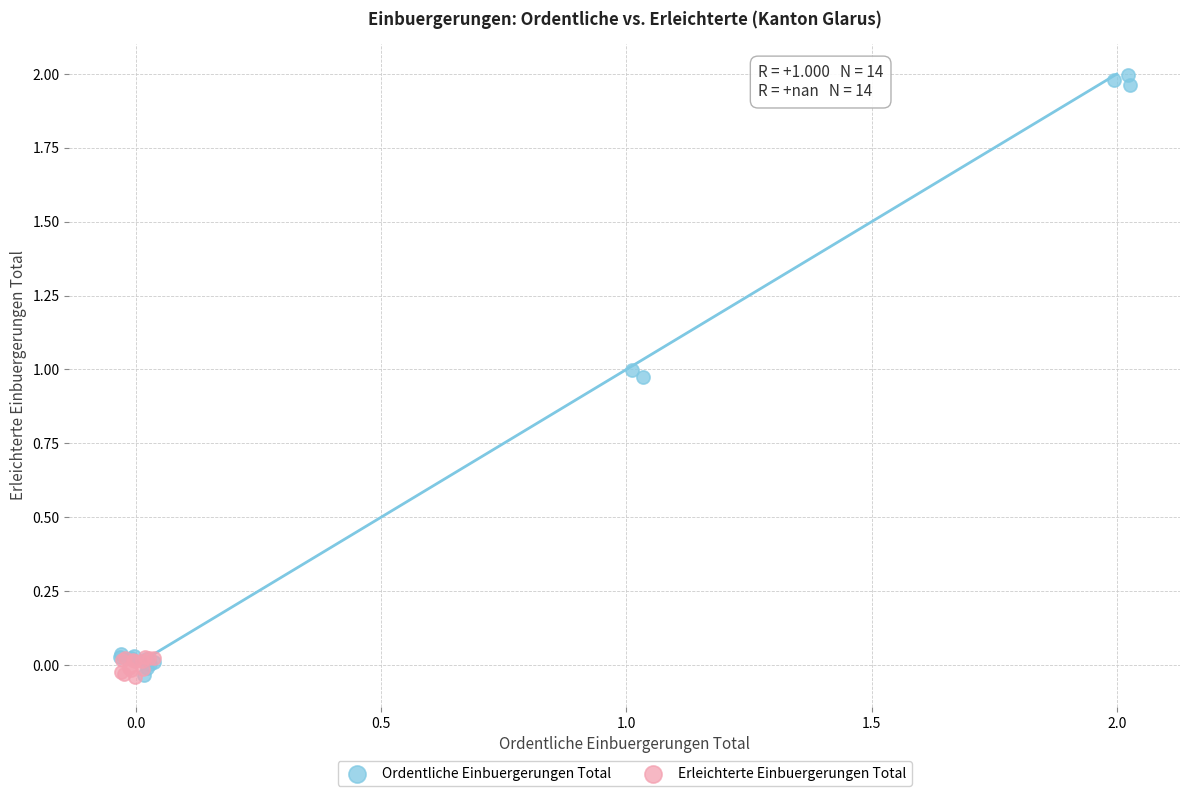

What are all the series names shown in the legend?

Ordentliche Einbuergerungen Total, Erleichterte Einbuergerungen Total